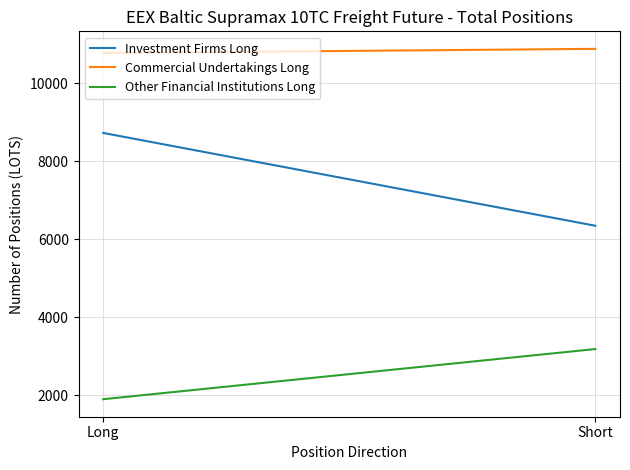

What are all the series names shown in the legend?

Investment Firms Long, Commercial Undertakings Long, Other Financial Institutions Long